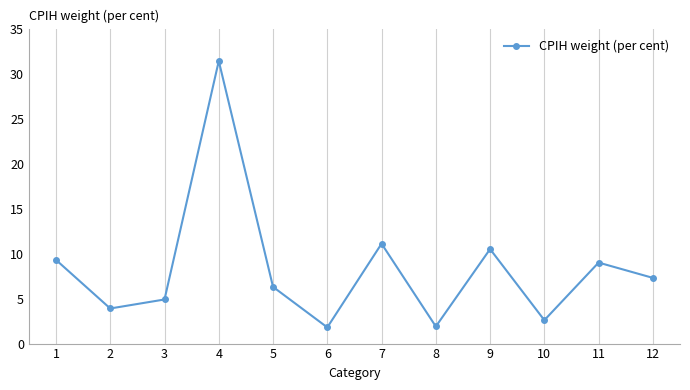

How many interior local peaks (higher than both neighbors) does the data have?

4